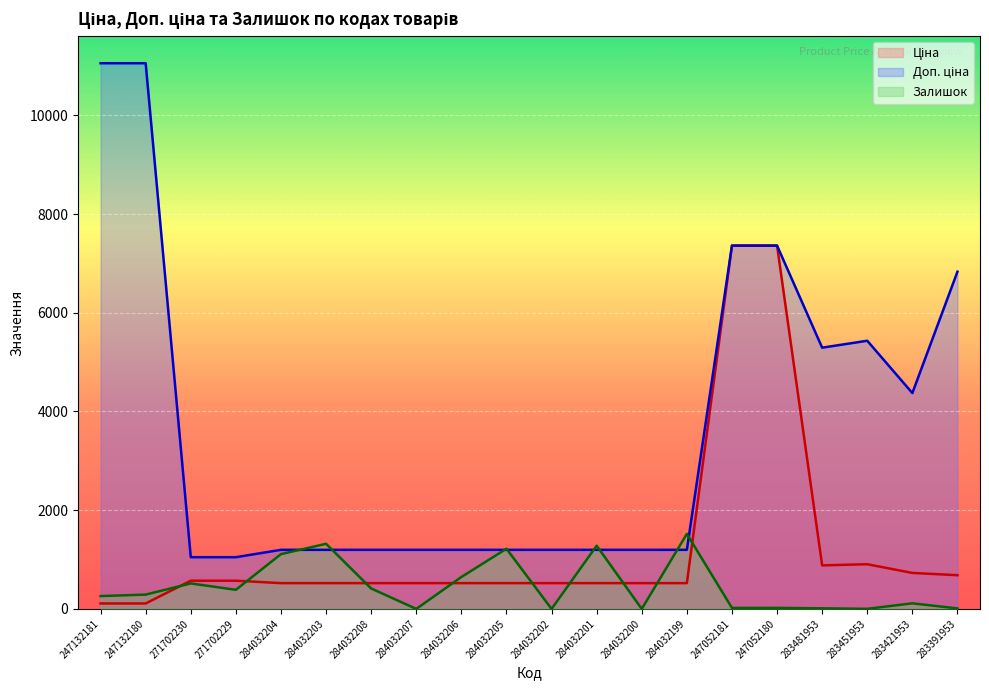

After their last crossing, which series has the higher values: Доп. ціна or Залишок?

Доп. ціна